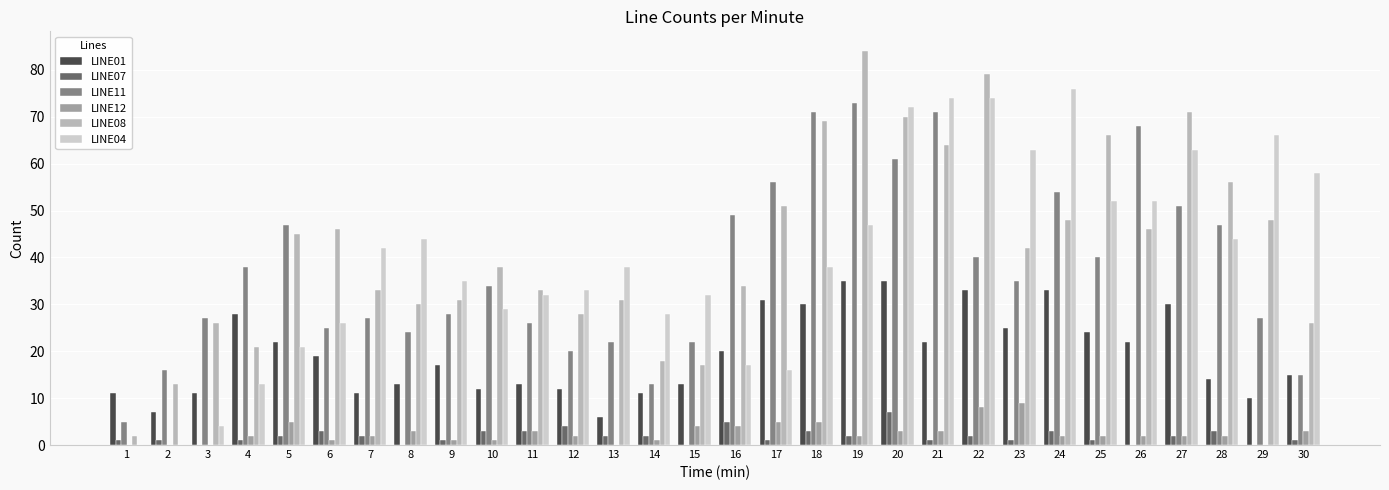

Does the chart contain stacked bars?

No